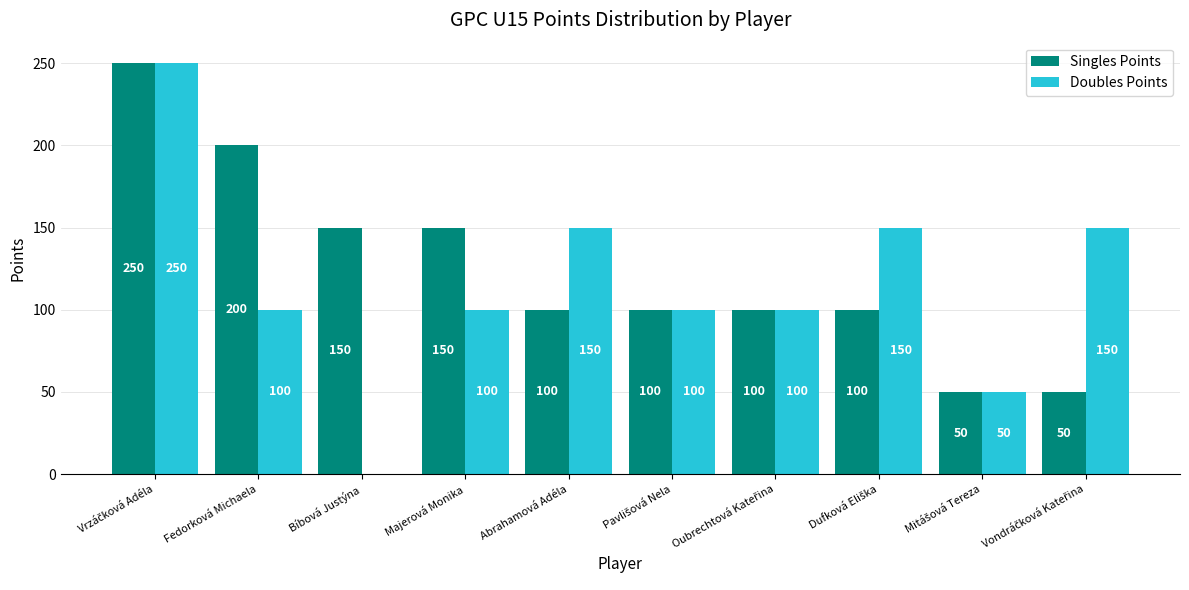

What is the spread (max minus min) of values at Abrahamová Adéla?

50